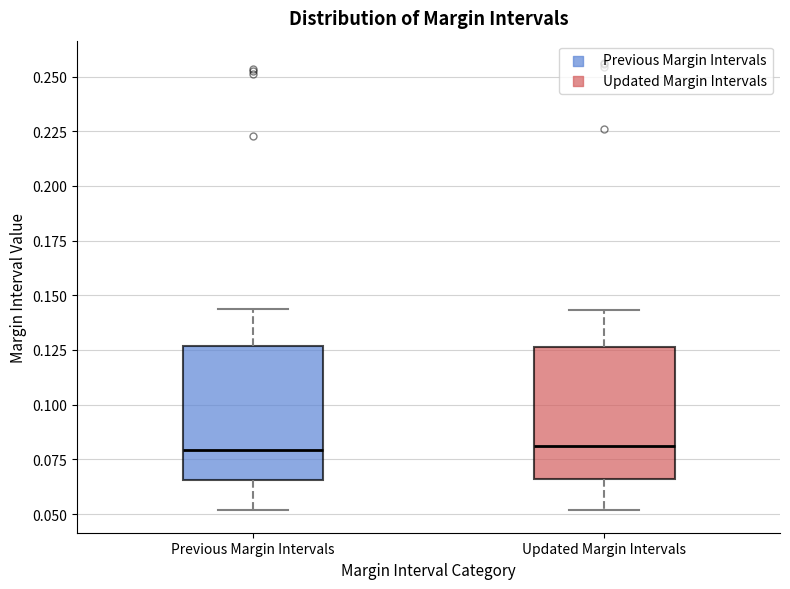

Reading left to right, transcribe this box plot: for each box, give where its median line is, the range the box spans, and where its two whiskers end, as read against the y-axis. The values are not printed on the chart, so give them approximately, as read against the axis.

Previous Margin Intervals: median 0.080, box 0.065 to 0.125, whiskers 0.050 to 0.145
Updated Margin Intervals: median 0.080, box 0.065 to 0.125, whiskers 0.050 to 0.145